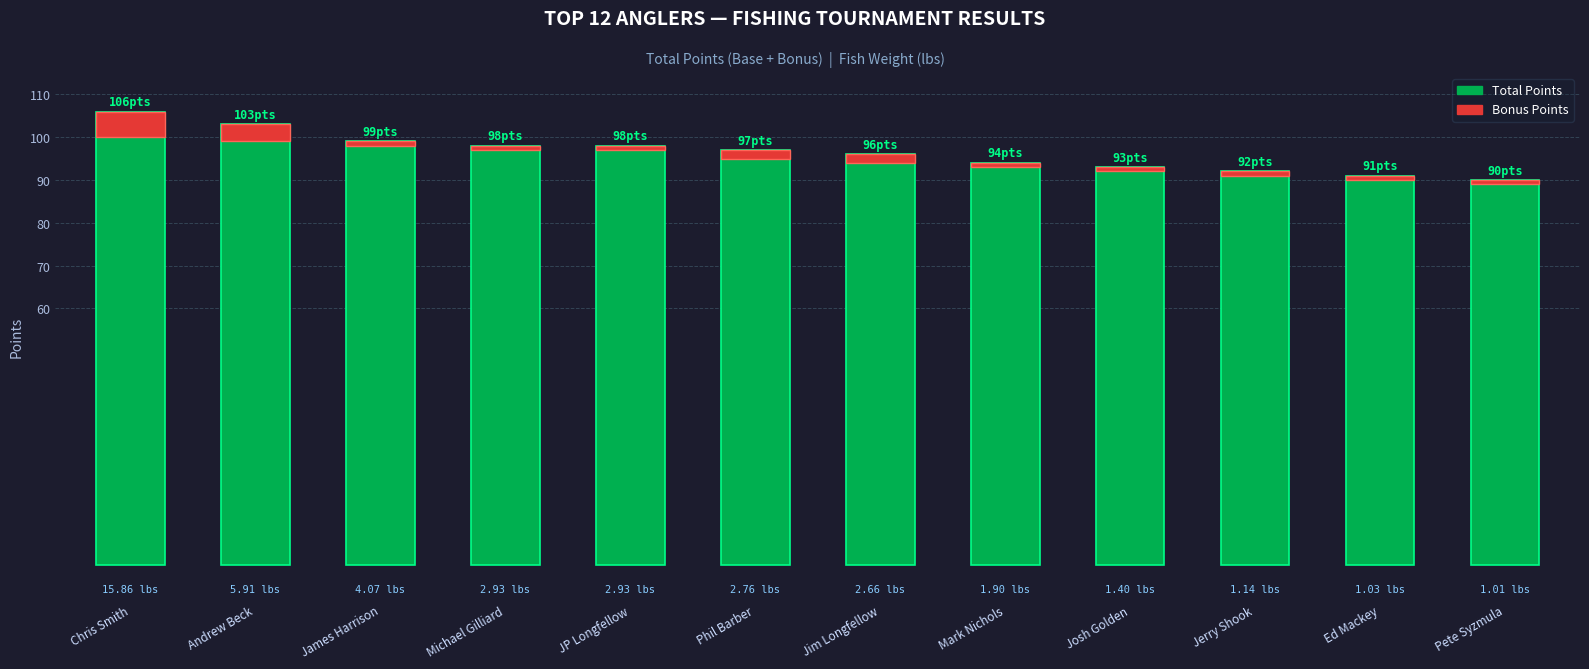

Rank the categories by Total Points value from highest to lowest.

Chris Smith, Andrew Beck, James Harrison, Michael Gilliard, JP Longfellow, Phil Barber, Jim Longfellow, Mark Nichols, Josh Golden, Jerry Shook, Ed Mackey, Pete Syzmula